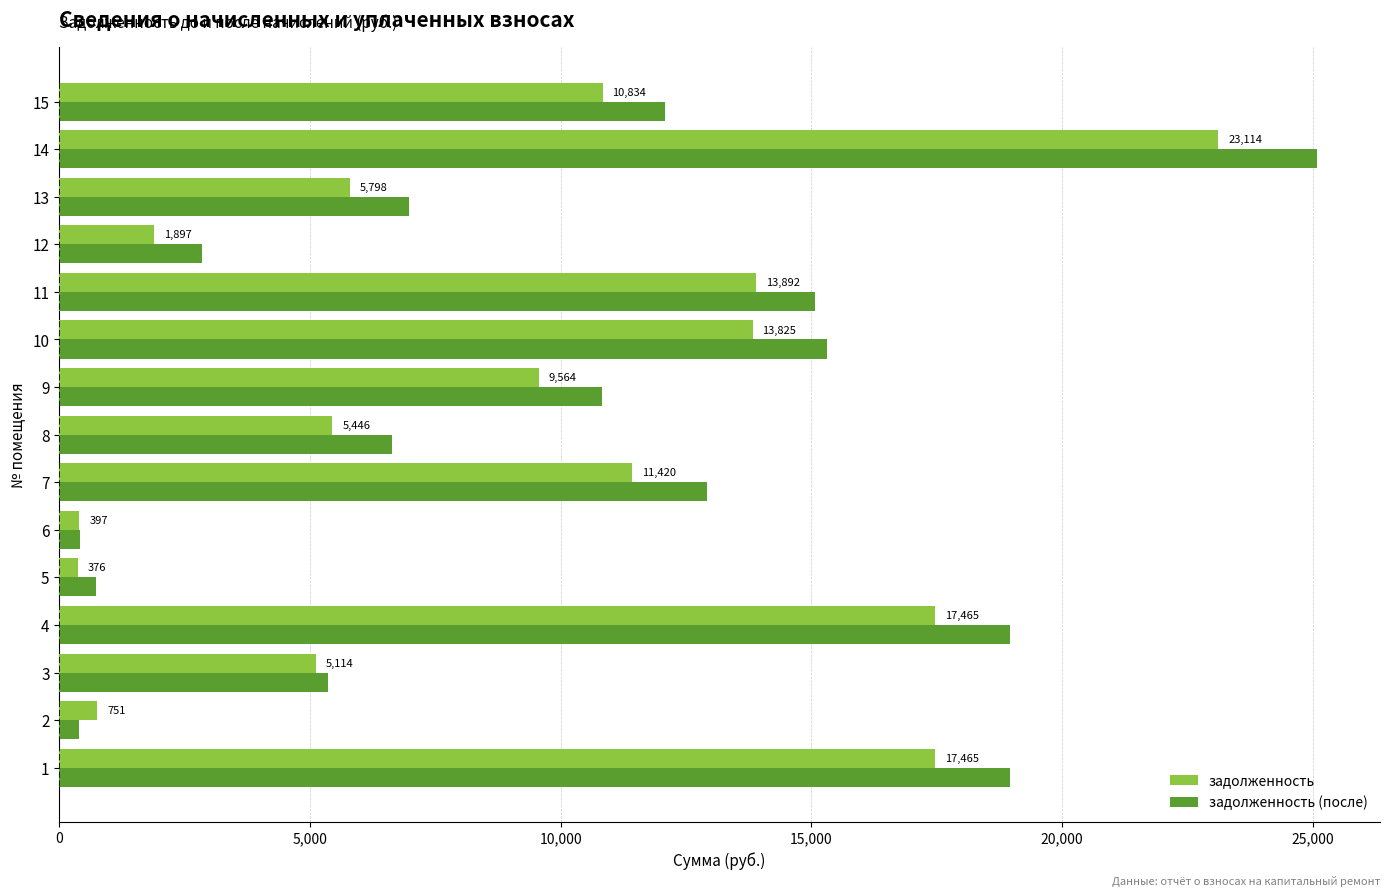

At which label is задолженность closest to 11744?

7